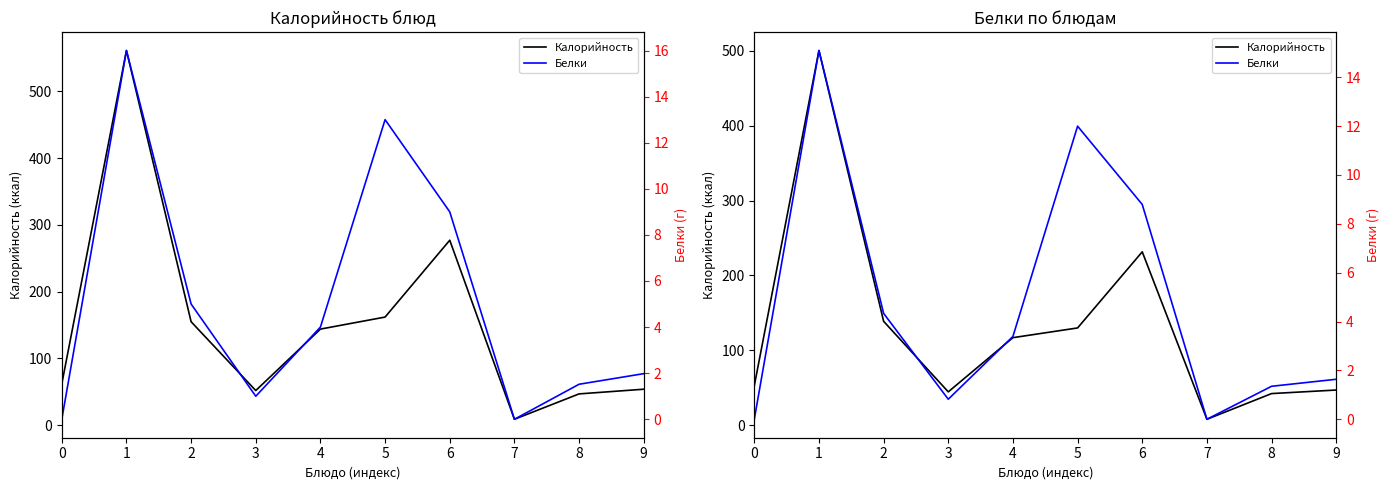

What are all the series names shown in the legend?

Калорийность, Белки